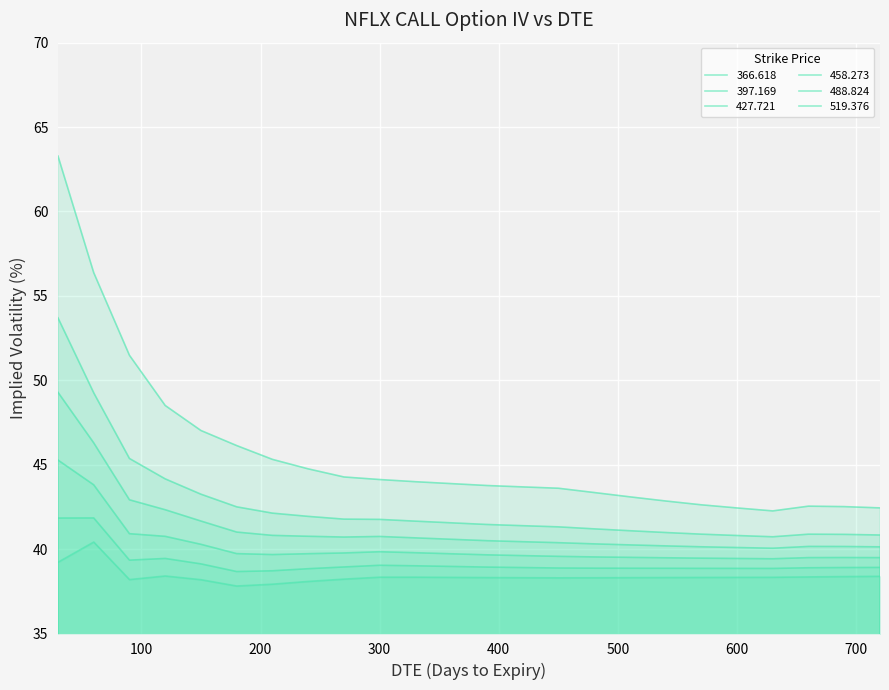

The 397.169 series shows 59.4 at 630. True or false?

False